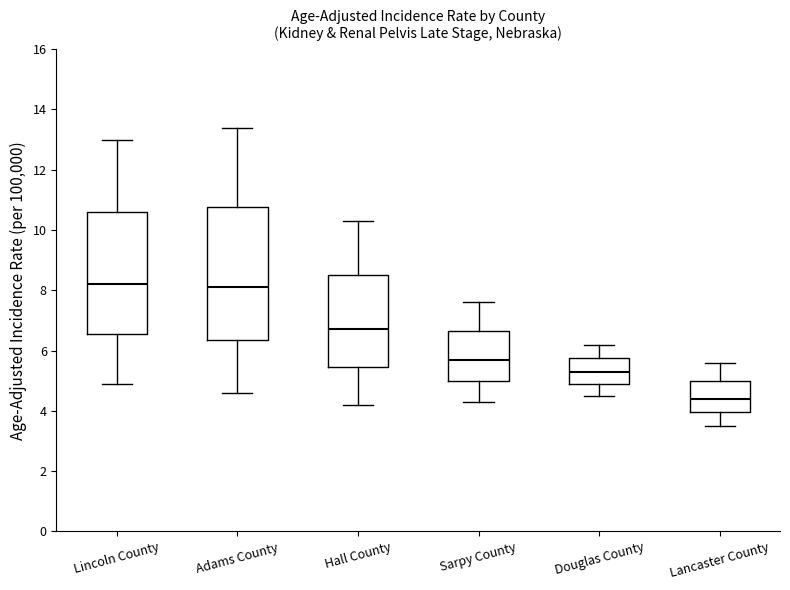

Reading left to right, read every box against the y-axis: the position of its median line, the range the box covers, and the ends of its whiskers. The values are not printed on the chart, so give them approximately, as read against the axis.

Lincoln County: median 8.2, box 6.6 to 10.6, whiskers 5.0 to 13.0
Adams County: median 8.2, box 6.4 to 10.8, whiskers 4.6 to 13.4
Hall County: median 6.8, box 5.4 to 8.6, whiskers 4.2 to 10.4
Sarpy County: median 5.8, box 5.0 to 6.6, whiskers 4.4 to 7.6
Douglas County: median 5.4, box 5.0 to 5.8, whiskers 4.6 to 6.2
Lancaster County: median 4.4, box 4.0 to 5.0, whiskers 3.6 to 5.6